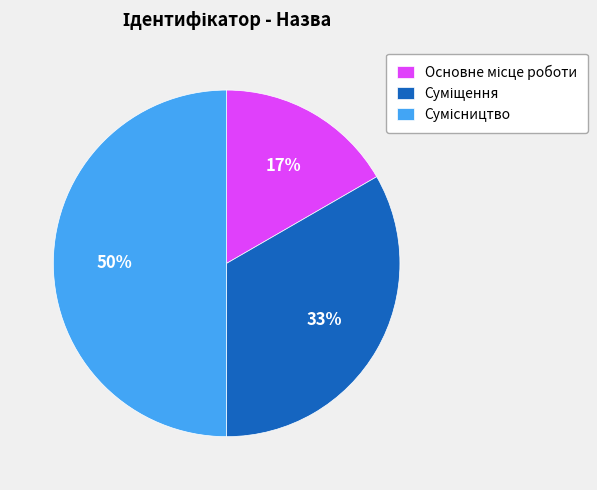

To the nearest percent, what is the average slice percentage?

33%